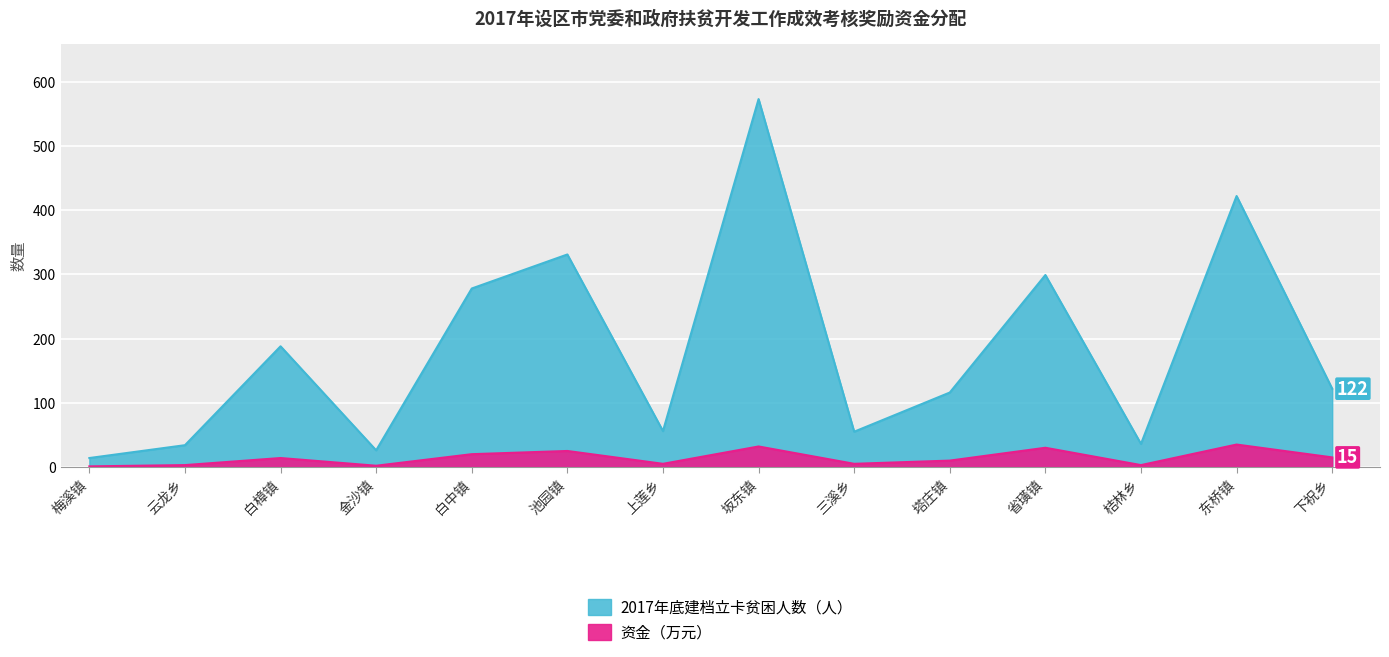

Is the value of 贫困人数（人） at 东桥镇 greater than the value of 资金（万元） at 三溪乡?

Yes